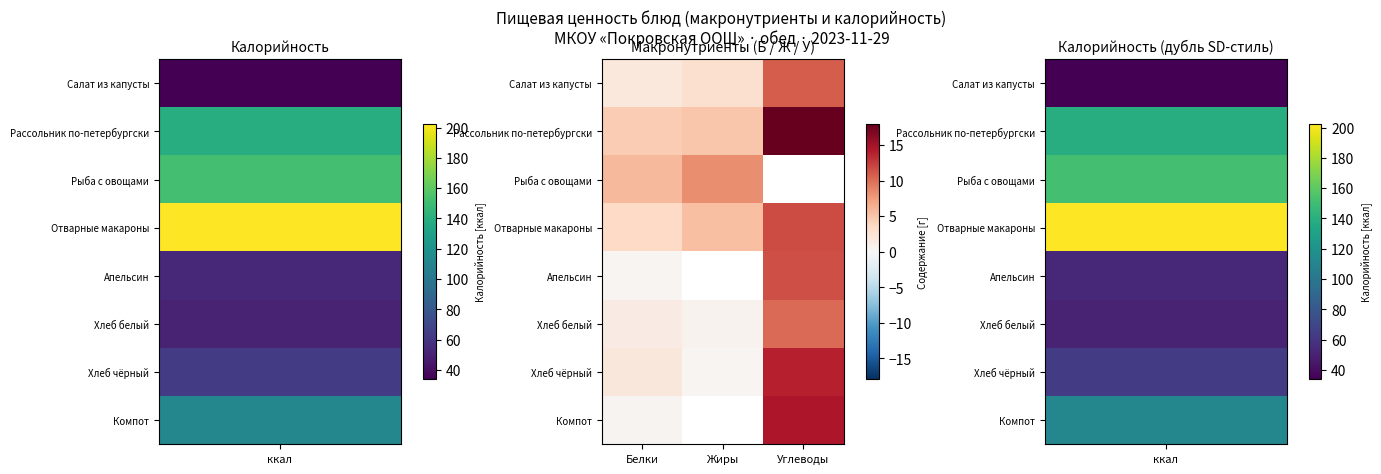

At which label is Апельсин closest to 5?

Белки